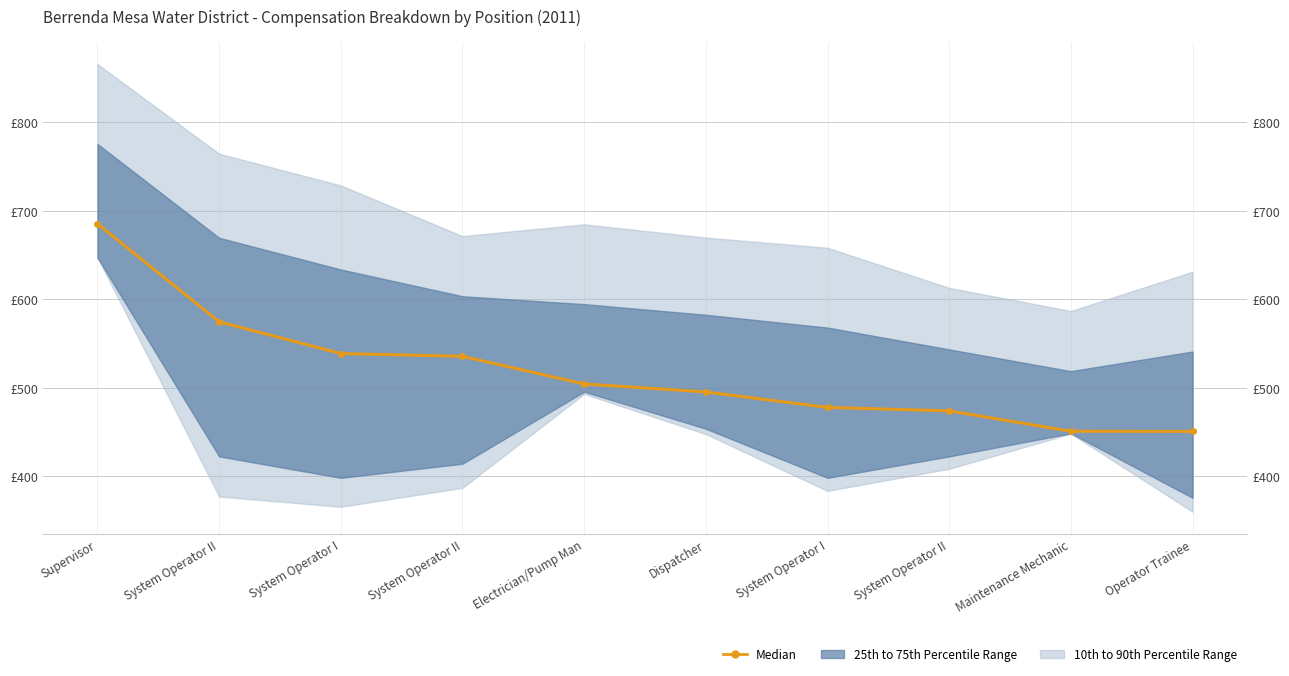

List the labels in order of value, smallest first.

Operator Trainee, Maintenance Mechanic, System Operator II, System Operator I, Dispatcher, Electrician/Pump Man, System Operator II, System Operator I, System Operator II, Supervisor